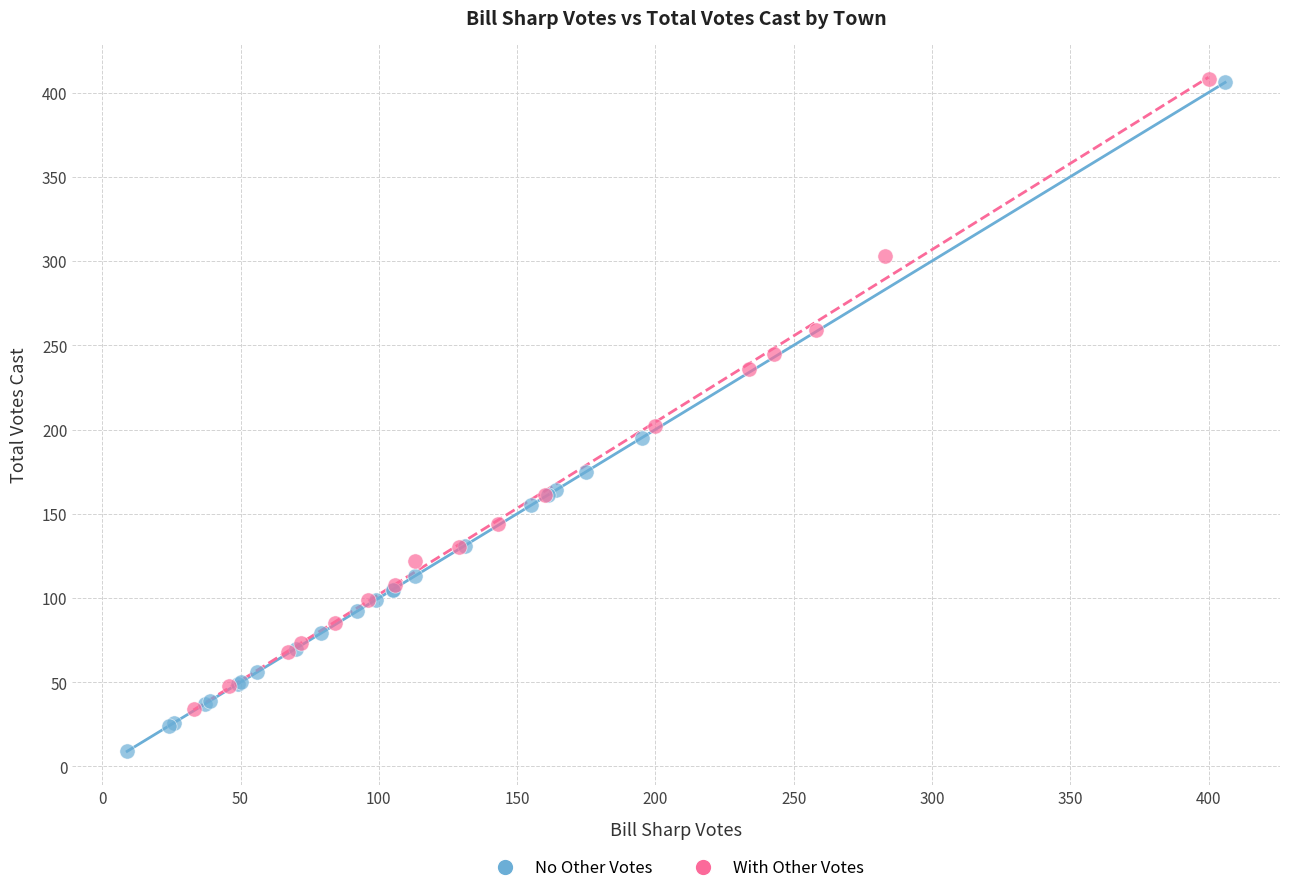

Which series has the widest spread of Y values?

No Other Votes